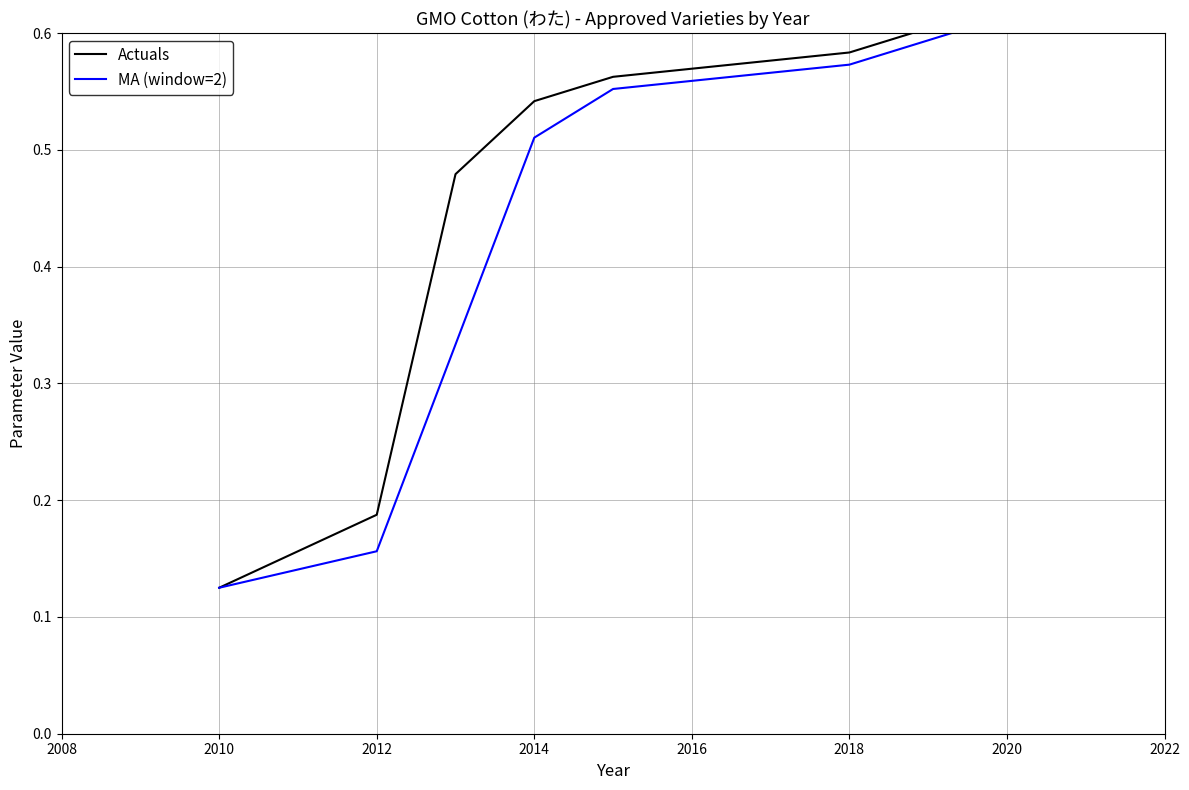

The value of MA (window=2) at 2020 is 0.3. True or false?

False